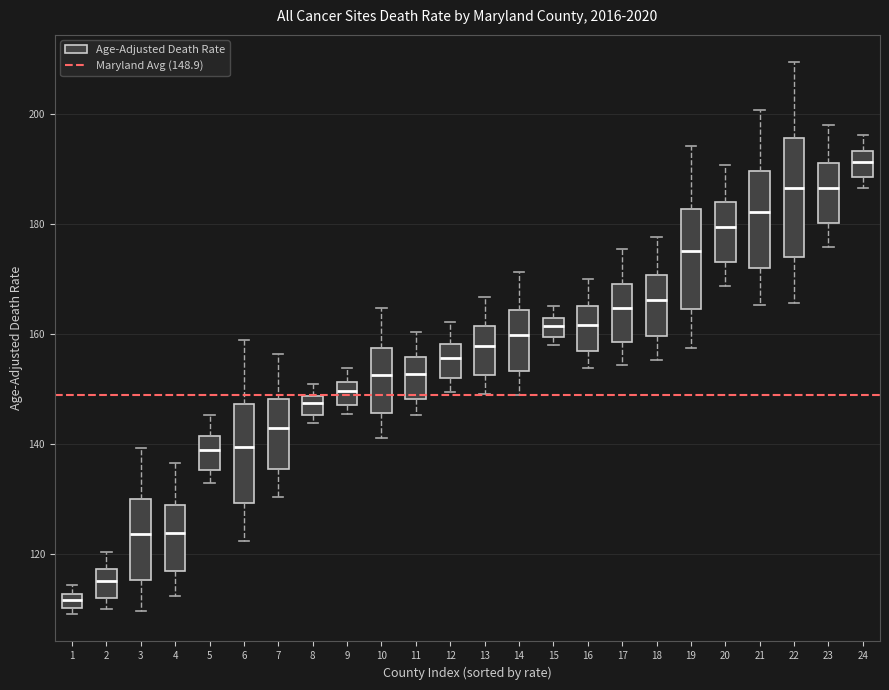

Which box is the tallest, from its lower edge to its upper edge?

22